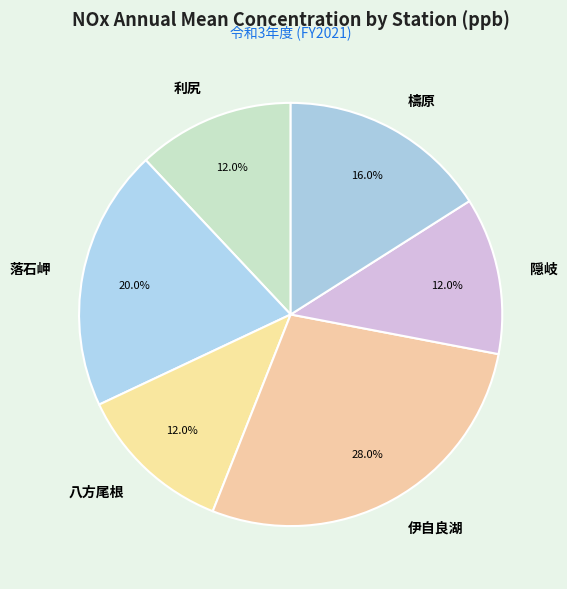

To the nearest percent, what percentage of the pie is 八方尾根?

12%